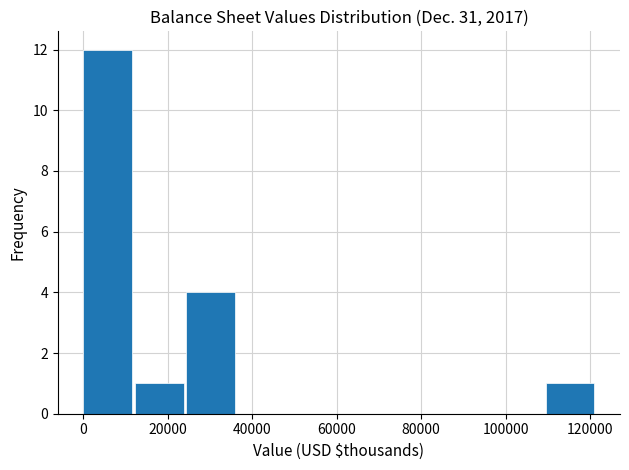

Reading left to right, list every bar in this chart as the range it spans on the x-axis followed by its height. Neither the bar edges nor the heights are printed on the chart, so give them approximately, as read against the axes.

0 to 12000: 12
12000 to 24000: 1
24000 to 36000: 4
36000 to 48000: 0
48000 to 60000: 0
60000 to 74000: 0
74000 to 86000: 0
86000 to 98000: 0
98000 to 110000: 0
110000 to 122000: 1